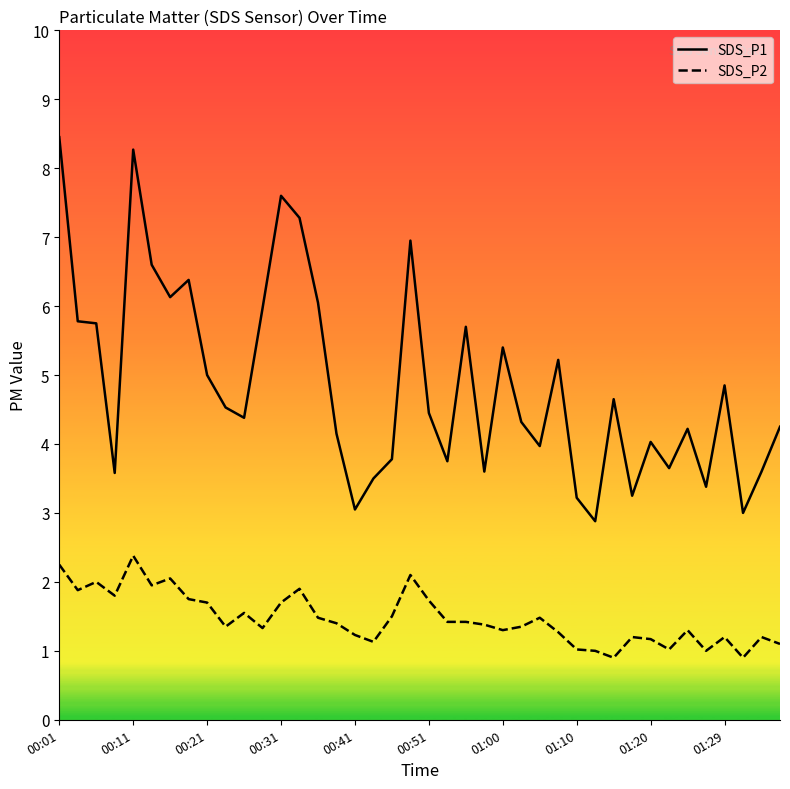

True or false: SDS_P1 has a value of 6.0 at 23.

False